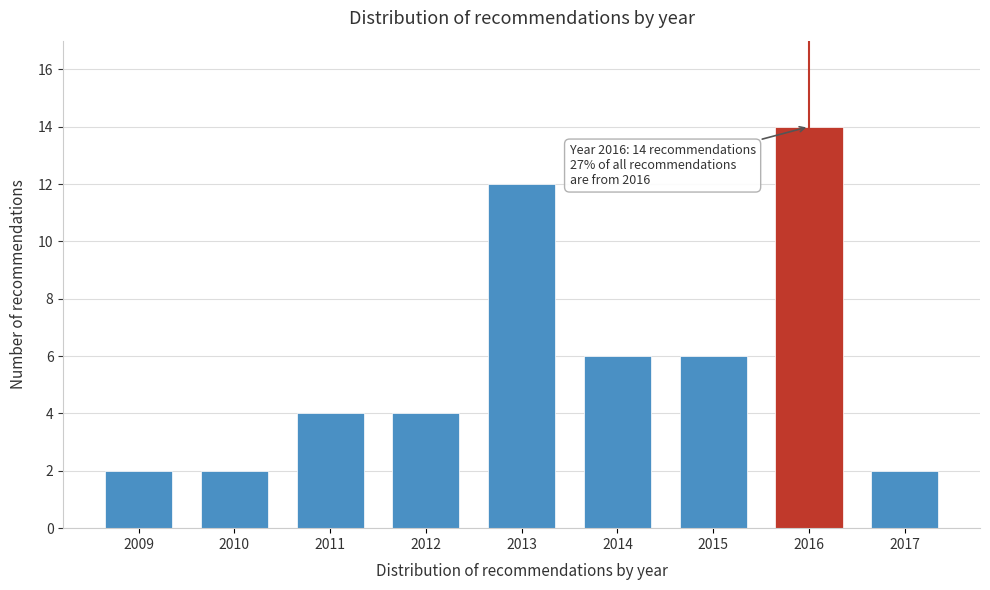

Reading left to right, list all the values displayed in this chart.

2	2	4	4	12	6	6	14	2